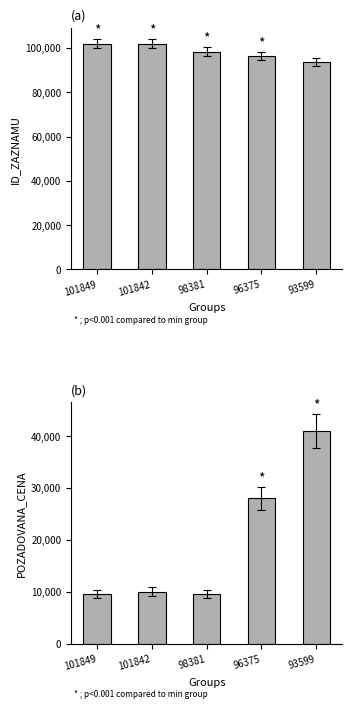

Count the number of categories in the chart.

5